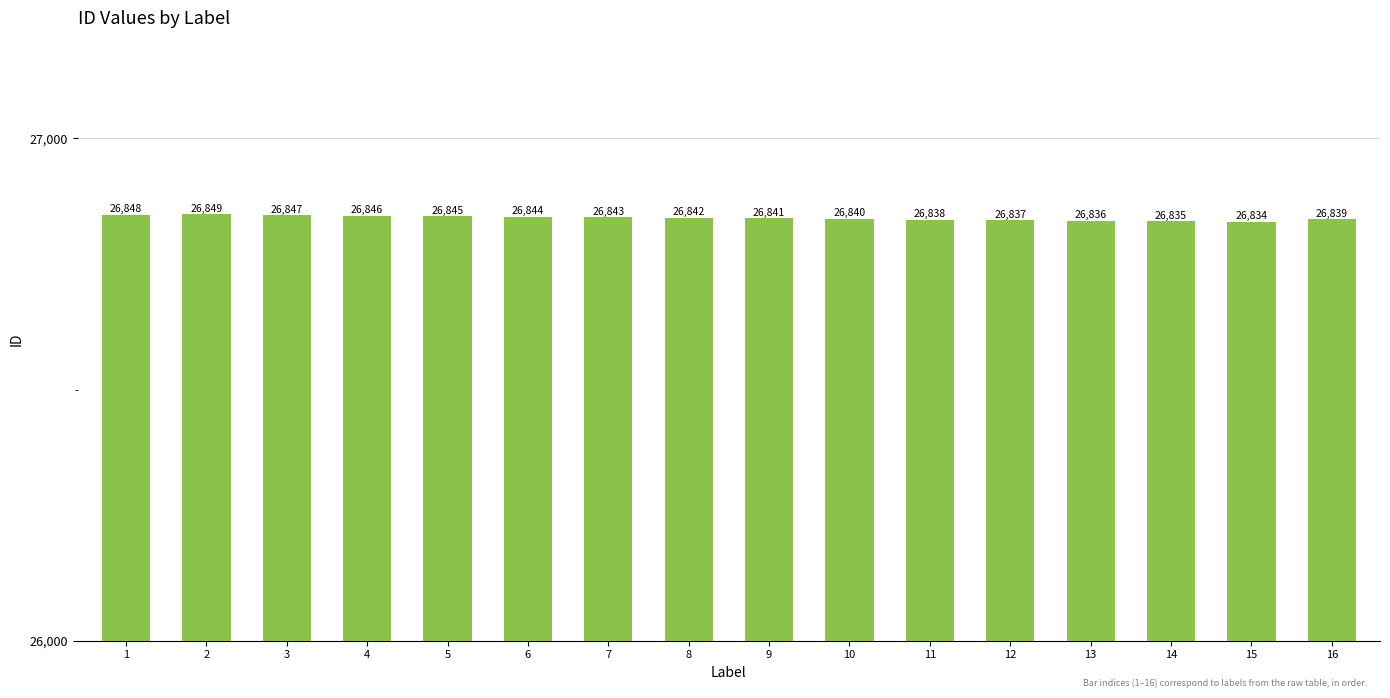

Does the chart contain stacked bars?

No